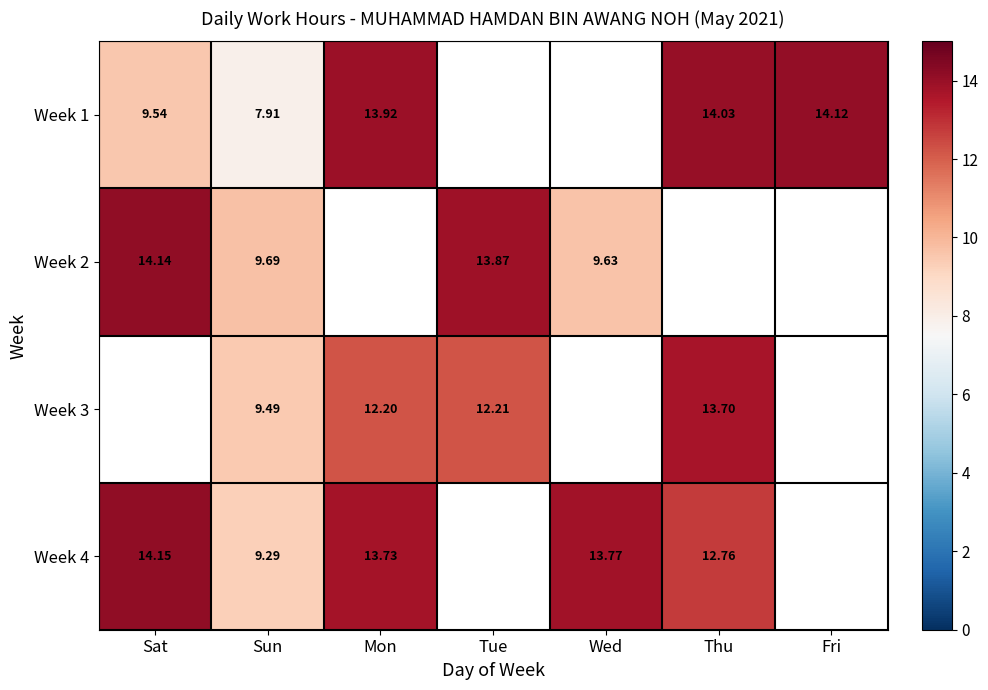

Is the value of Week 4 at Sun greater than the value of Week 2 at Sun?

No